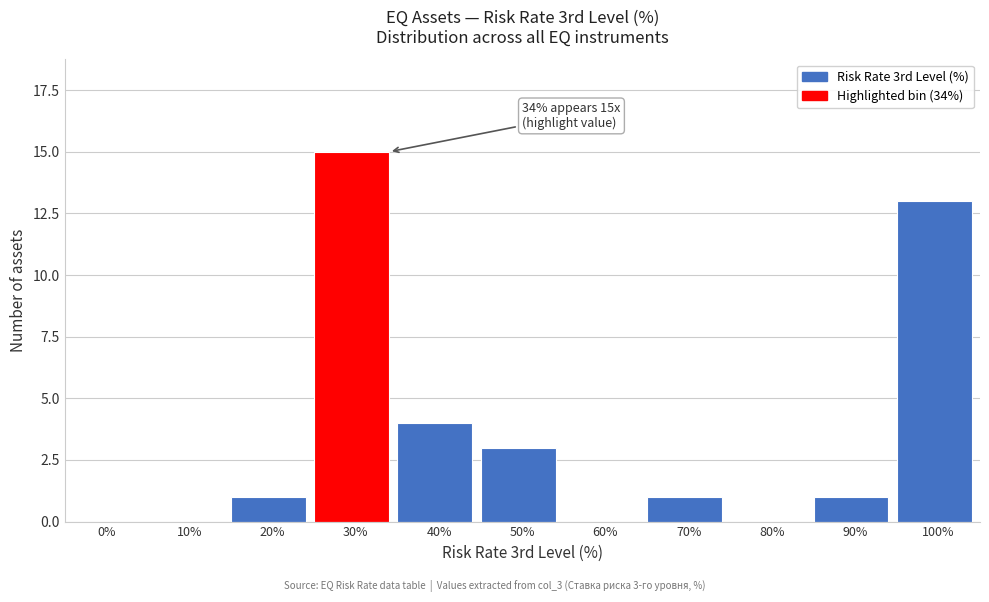

Reading left to right, extract all data points from this chart.

0%=0	10%=0	20%=1	30%=15	40%=4	50%=3	60%=0	70%=1	80%=0	90%=1	100%=13